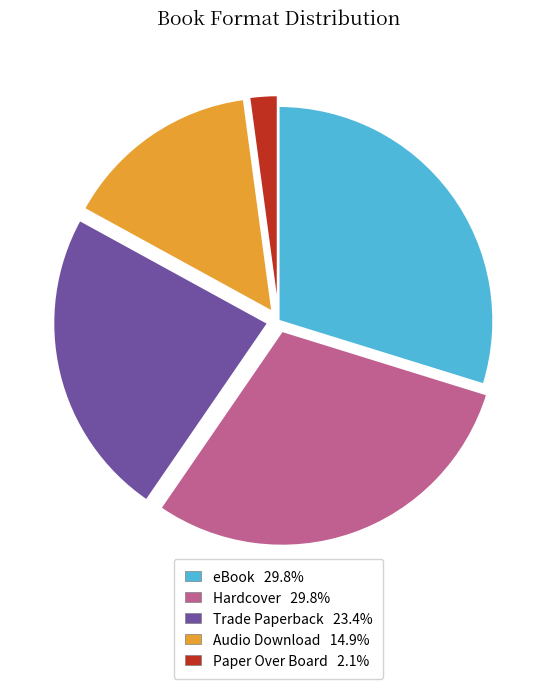

Is it true that Paper Over Board is 2% of the pie?

True